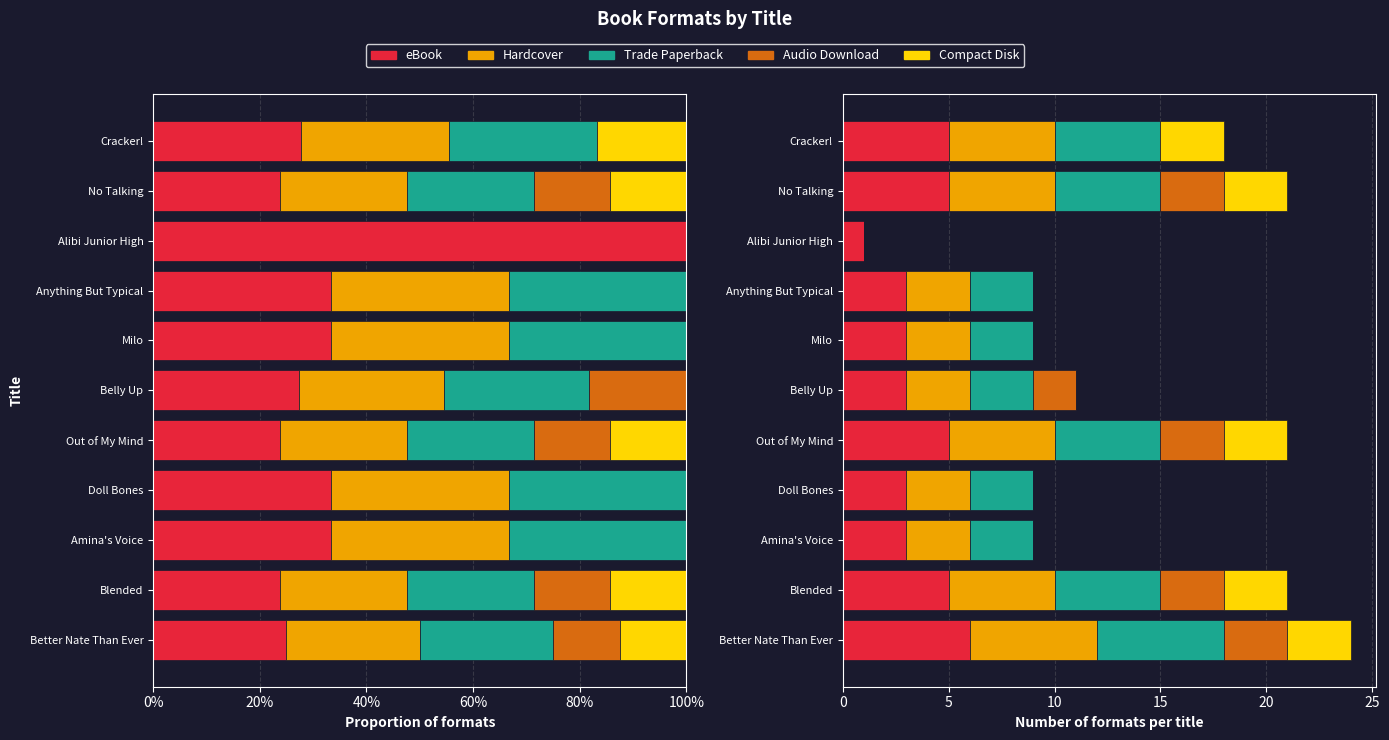

List the series in order of their peak value, lowest first.

Audio Download, Compact Disk, eBook, Hardcover, Trade Paperback